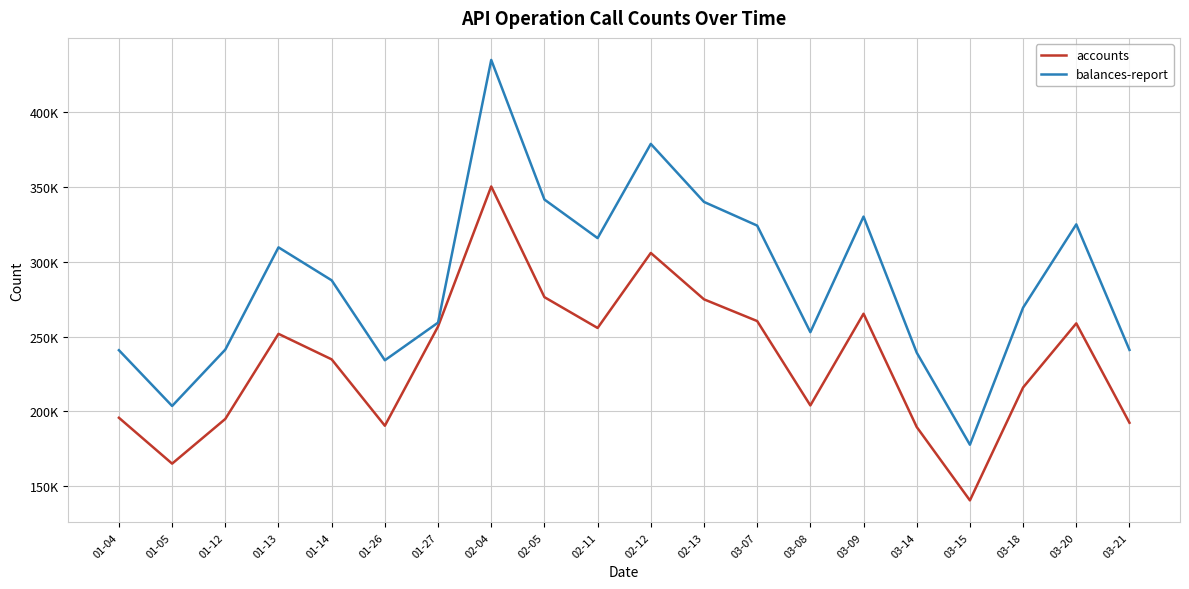

True or false: balances-report and accounts intersect in this chart.

False